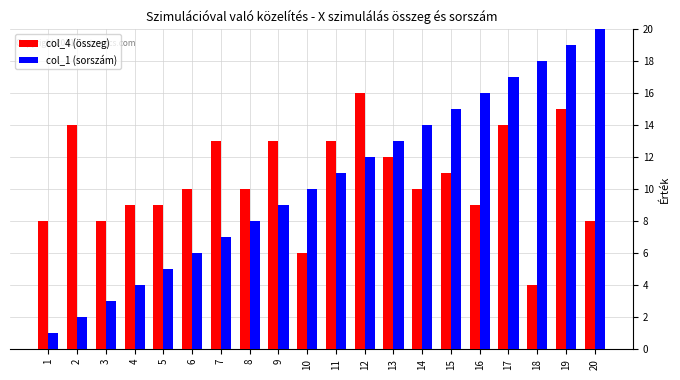

True or false: col_4 (összeg) has a value of 3 at 20.

False